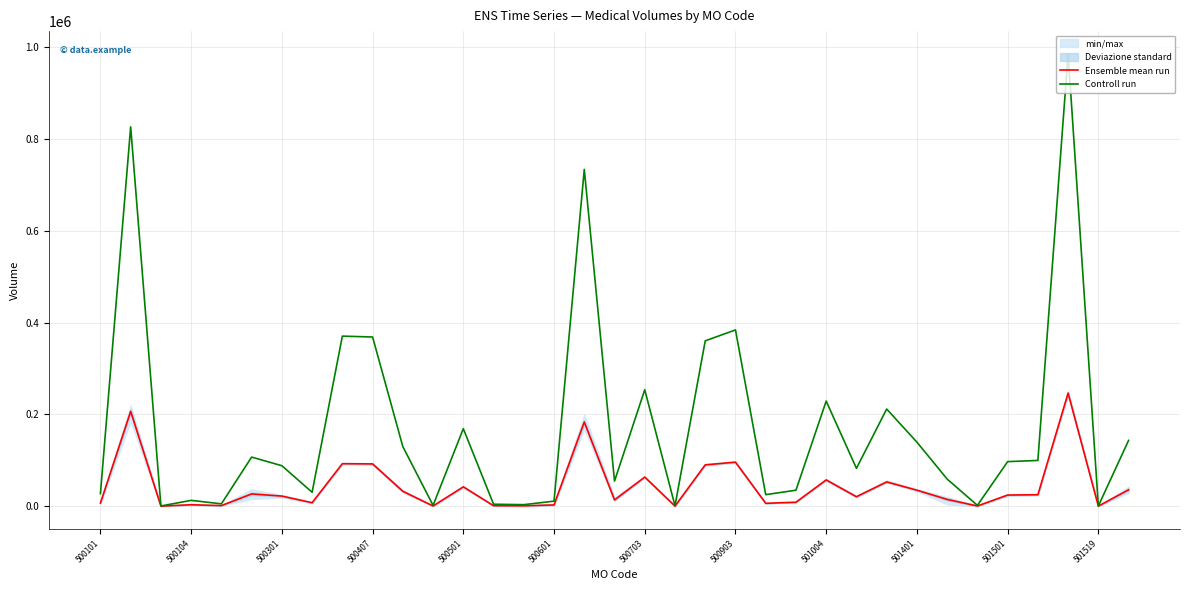

Which series has the largest total across all categories?

Controll run